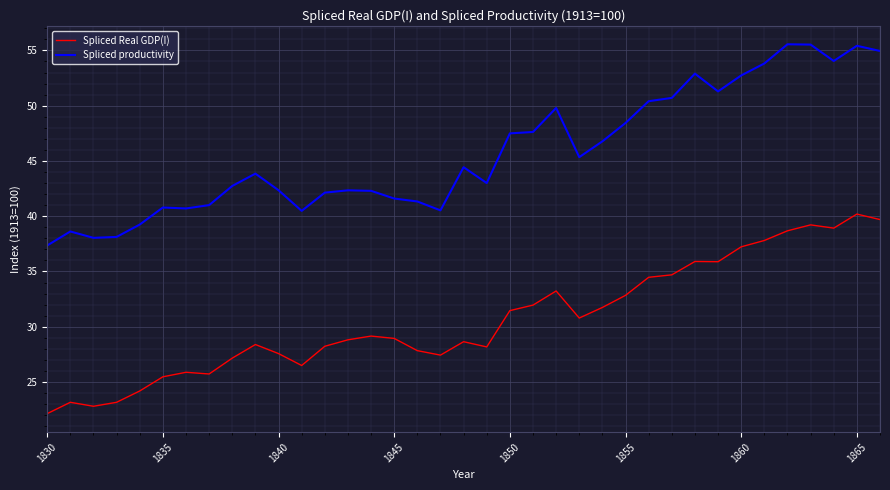

Which series has the largest total across all categories?

Spliced productivity